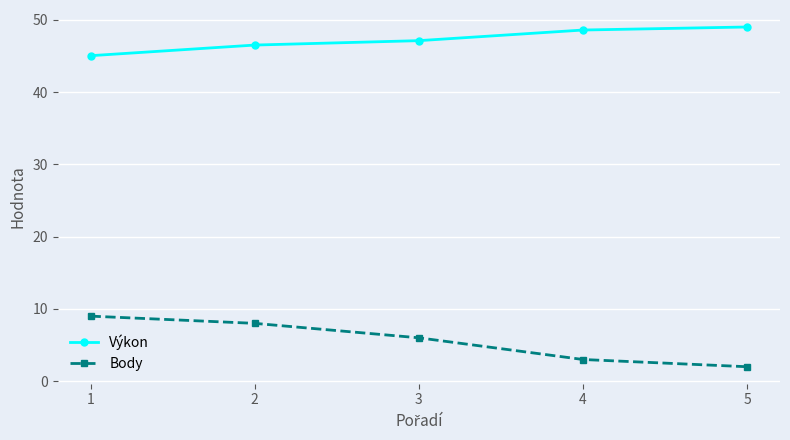

How many data points does each series have?

5